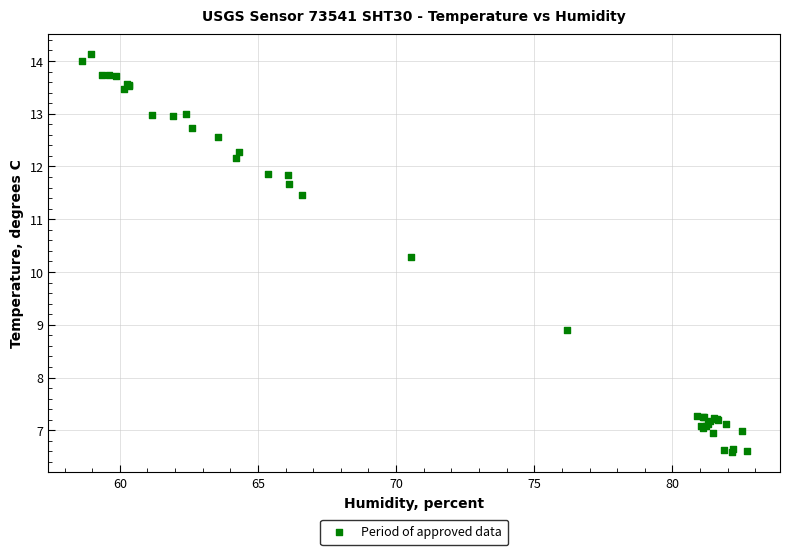

What Y value in the scatter plot is closest to 10?

10.3